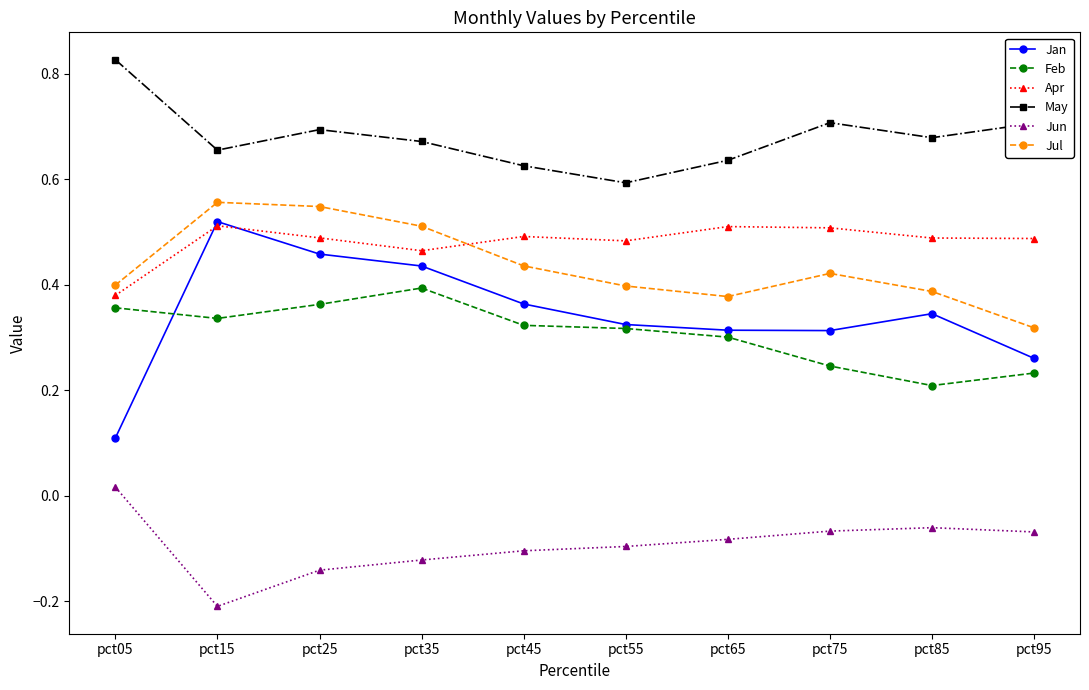

True or false: May has more than 2 interior local peaks.

False